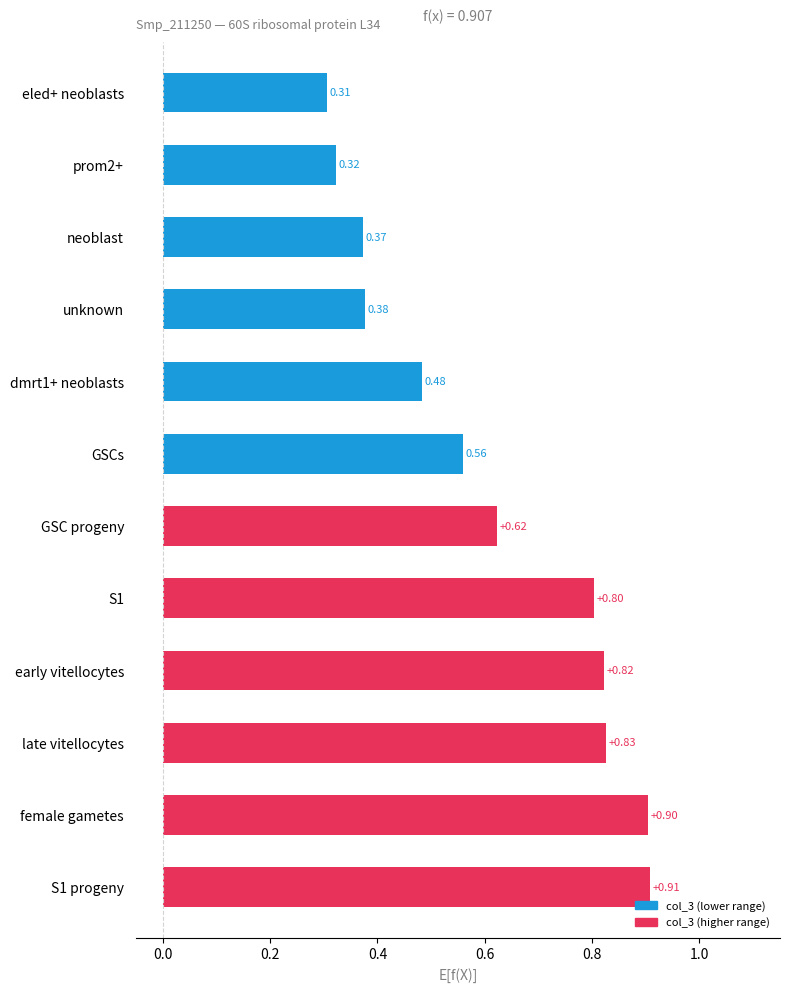

Where is the data nearest to the value 0?

eled+ neoblasts